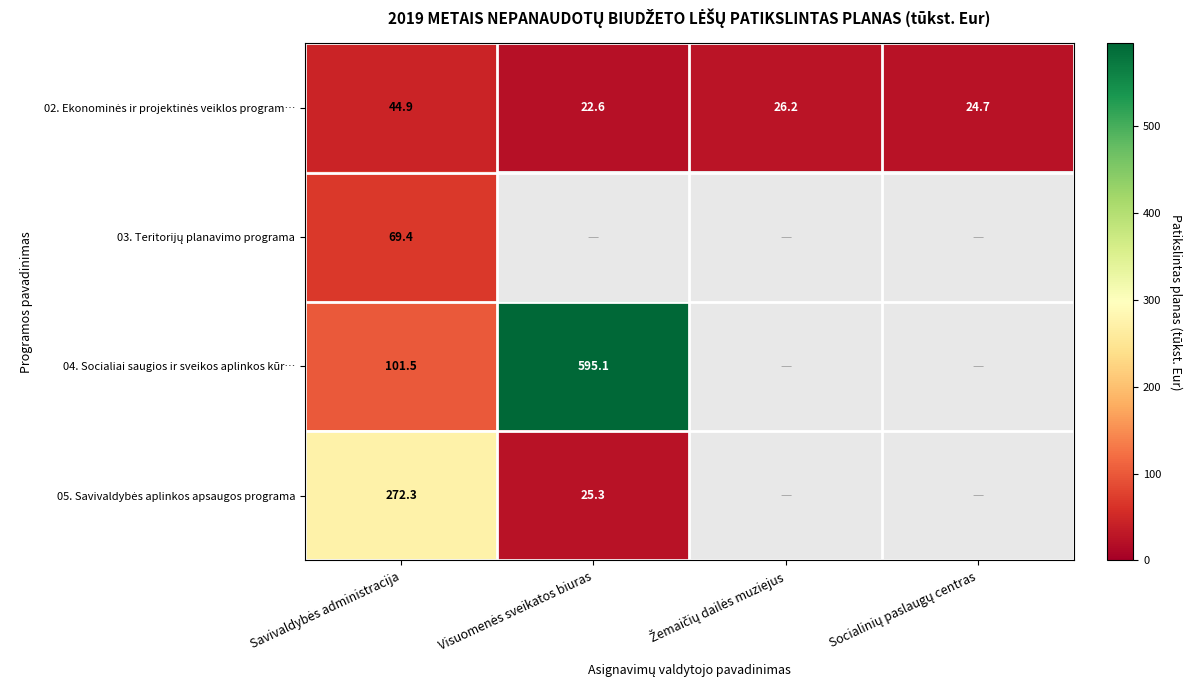

Count the number of data series in this chart.

4